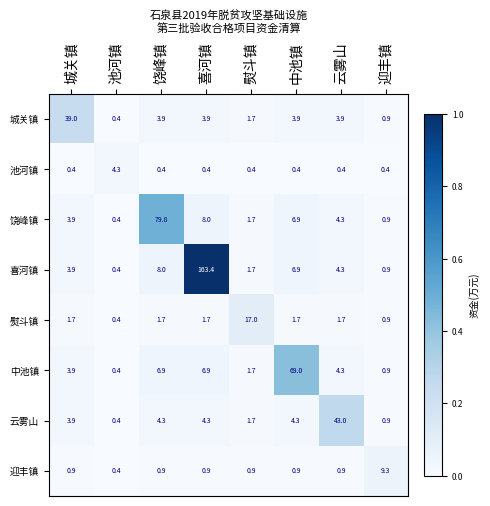

Which series has the largest total across all categories?

喜河镇